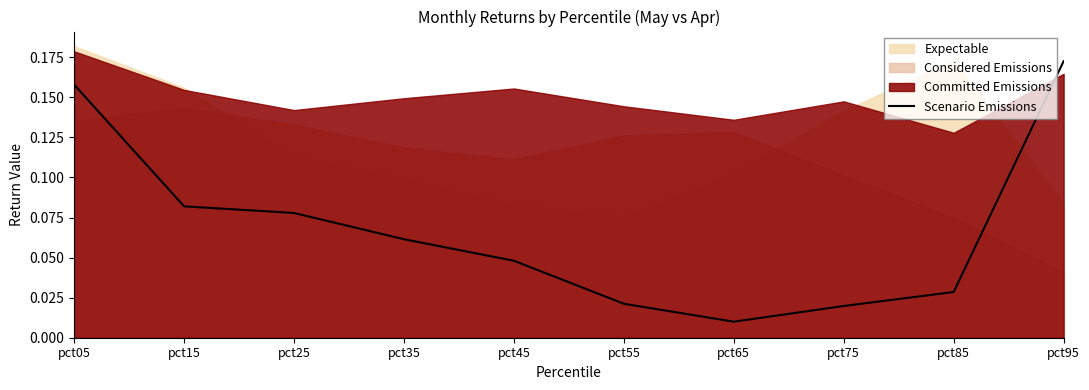

The value at pct55 is 0.0. True or false?

False